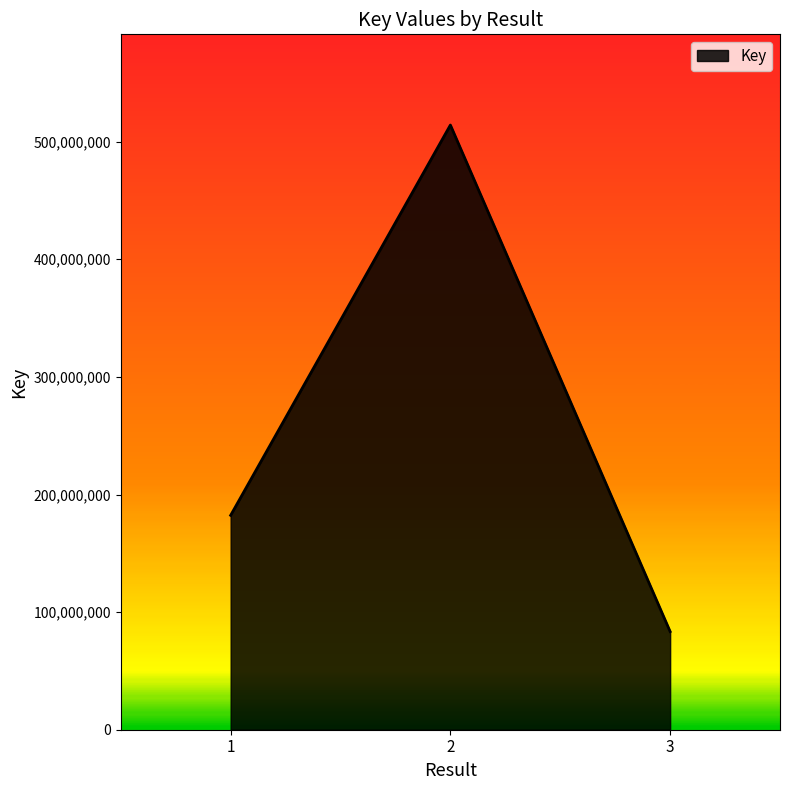

How many lines are shown in the chart?

1